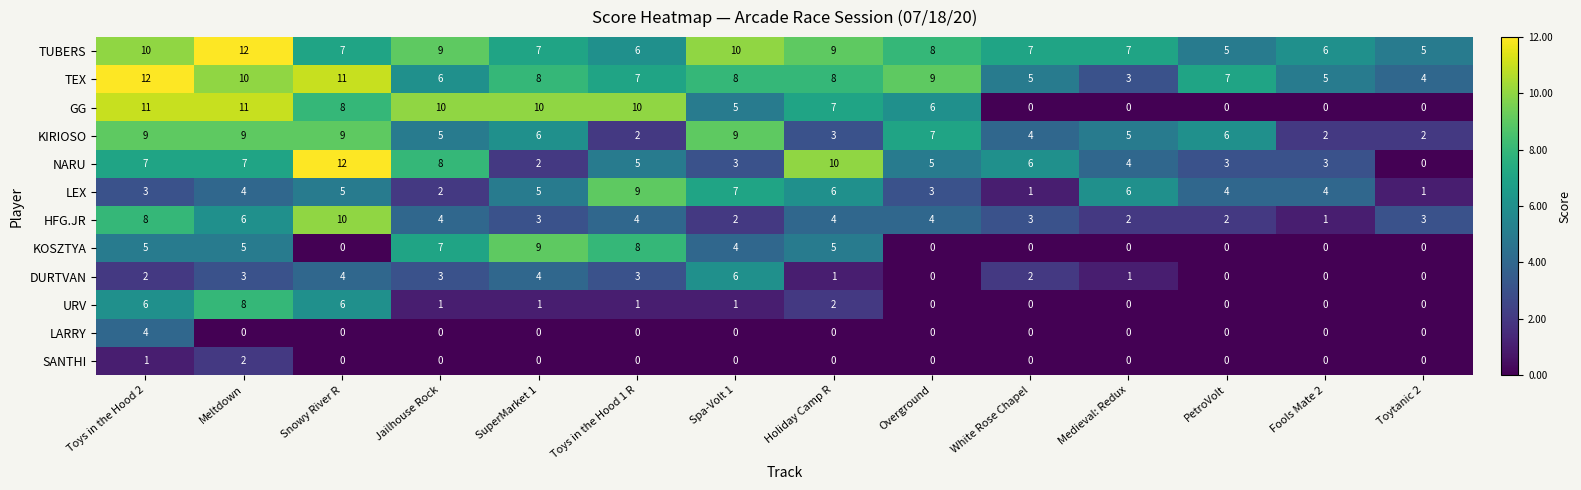

The HFG.JR series shows 3 at Spa-Volt 1. True or false?

False